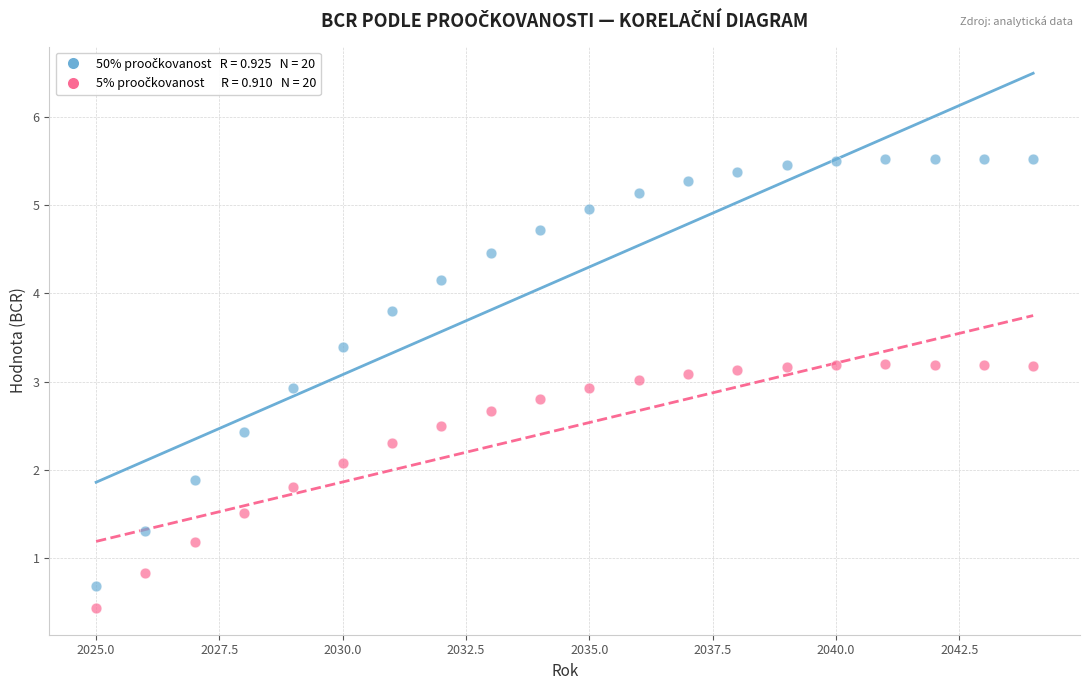

Across all data points, what is the range of X values (max minus min)?

19.0